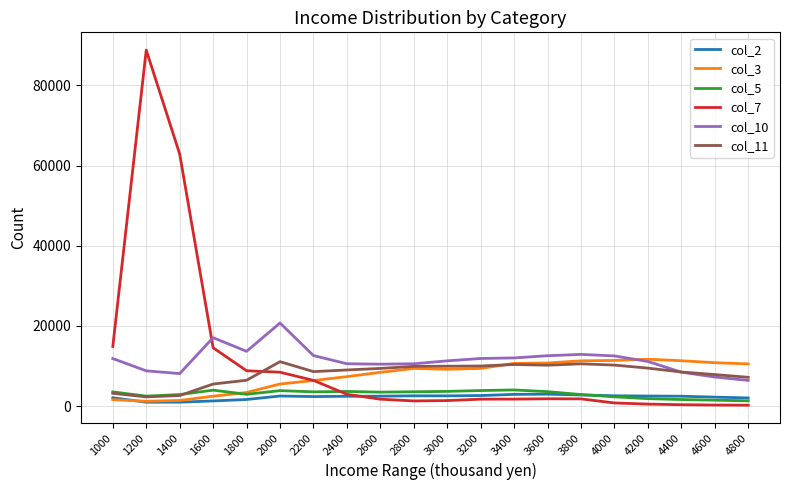

Which series has the widest spread of values?

col_7